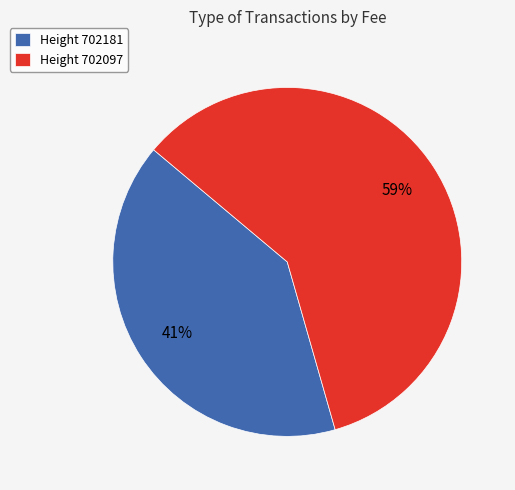

Does any single category account for the majority?

Yes